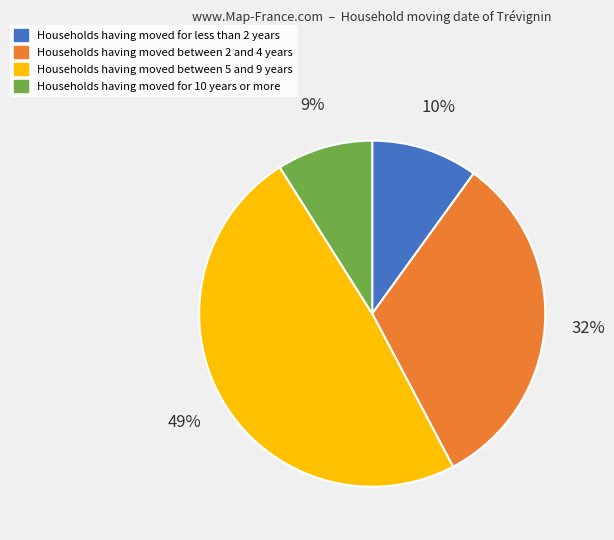

Is there a majority slice in this chart?

No